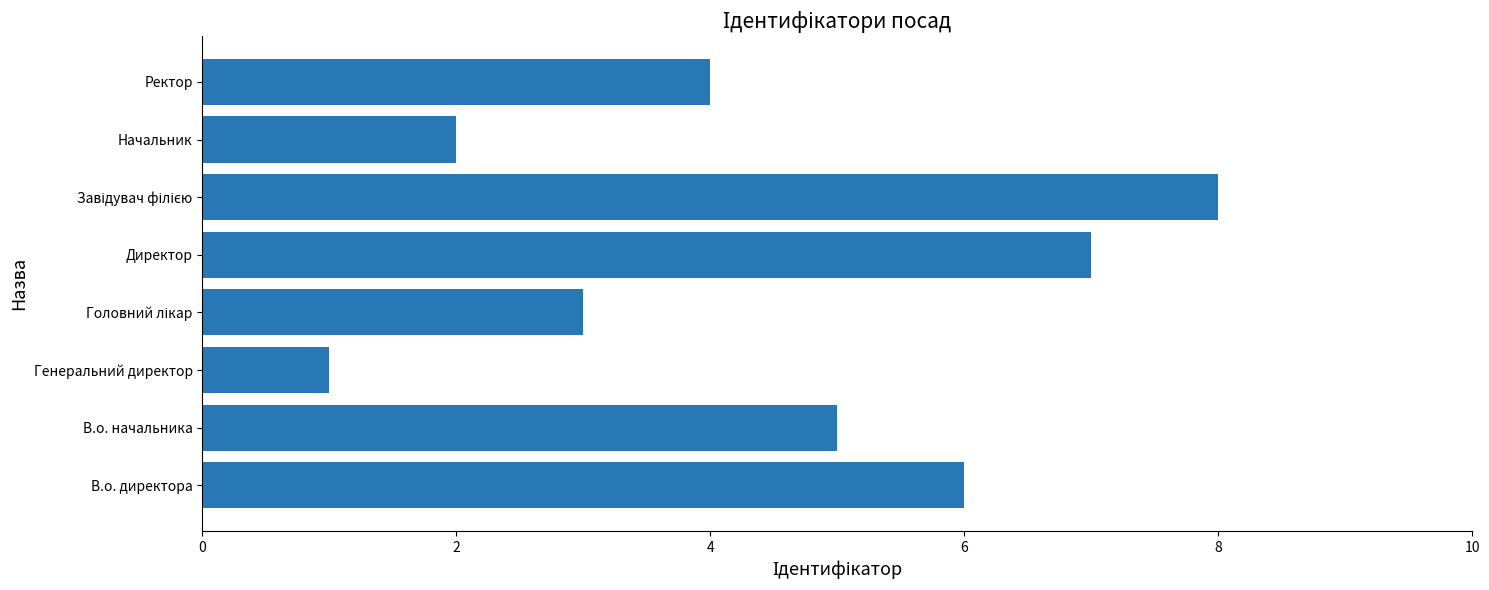

What is the sum of the values at Ректор and В.о. директора?

10